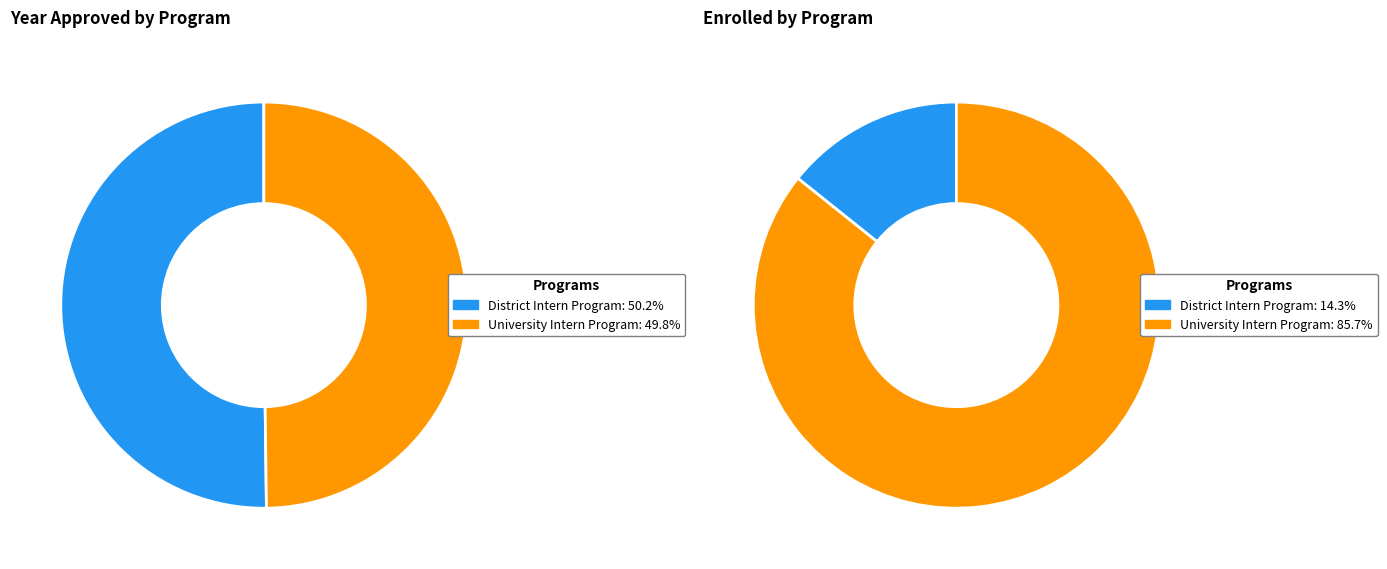

How much of the chart is everything except University Intern Program?

50.2%